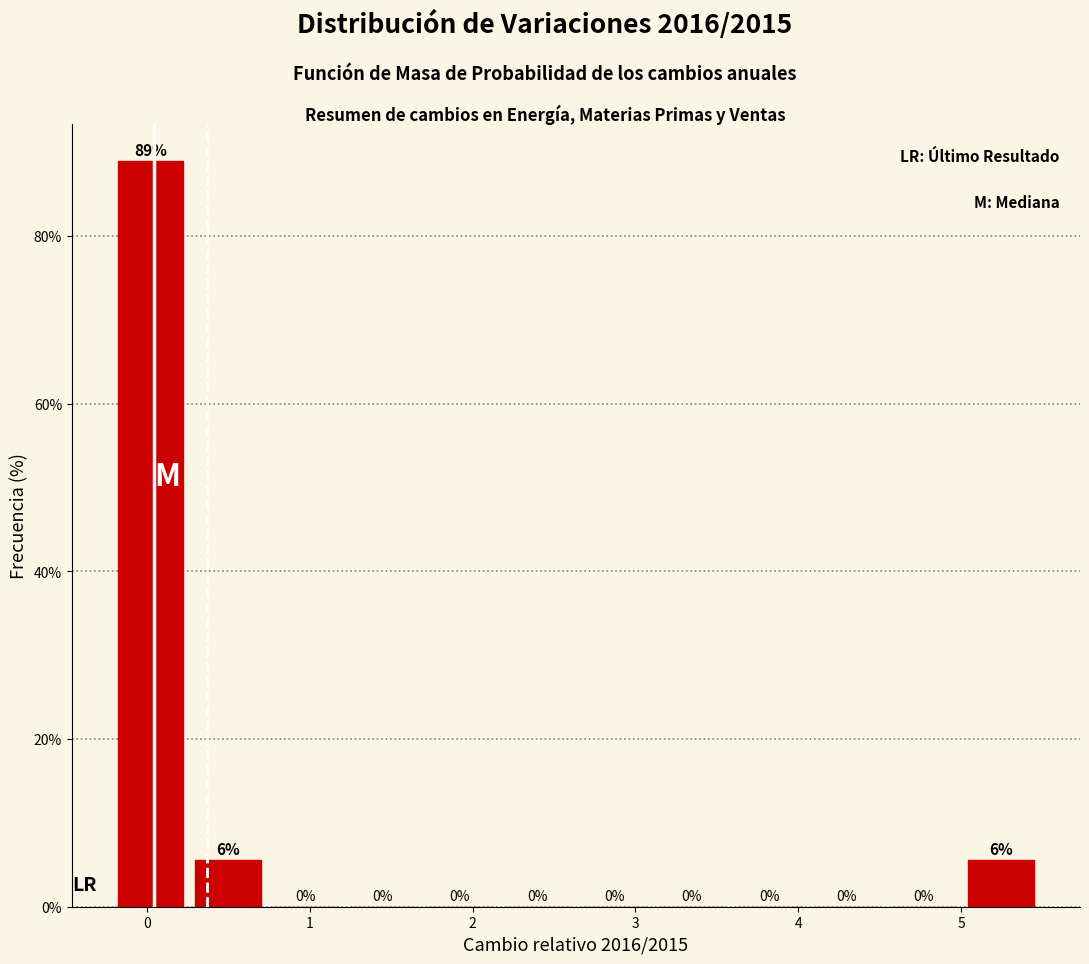

Which range on the x-axis has the tallest bar?

-0.2 to 0.3